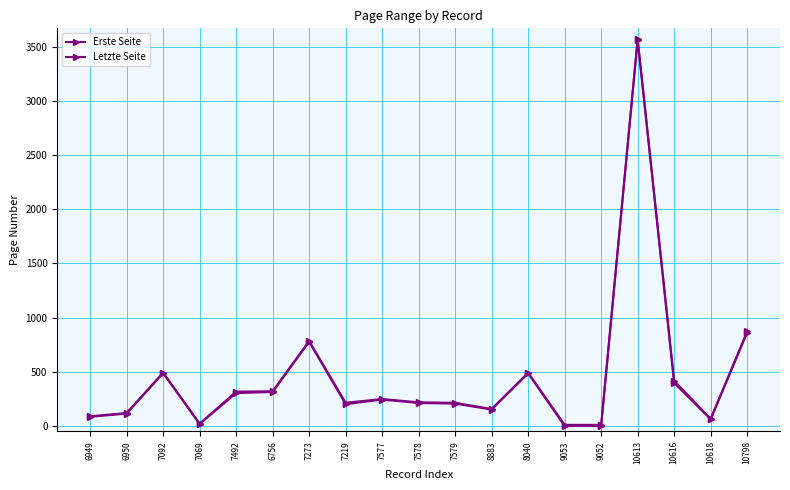

Rank the series by their maximum value, from lowest to highest.

Erste Seite, Letzte Seite